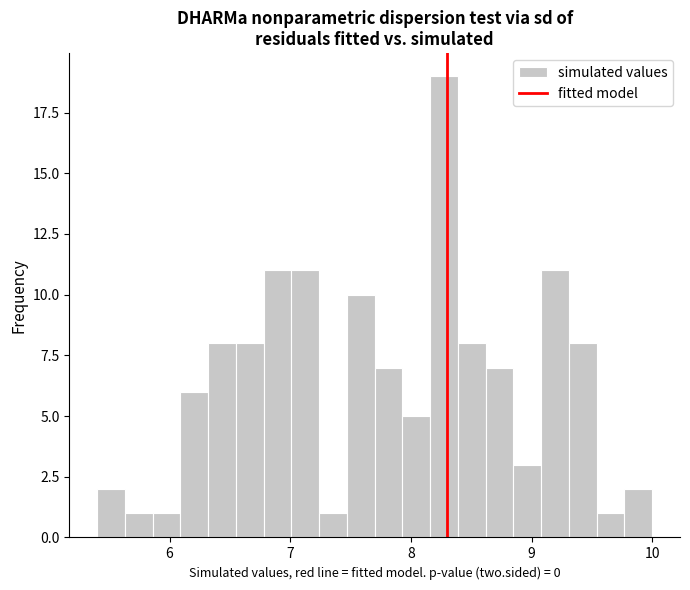

Around what value on the x-axis is the tallest bar? Give the approximate position of its centre, as read against the axis.

8.3